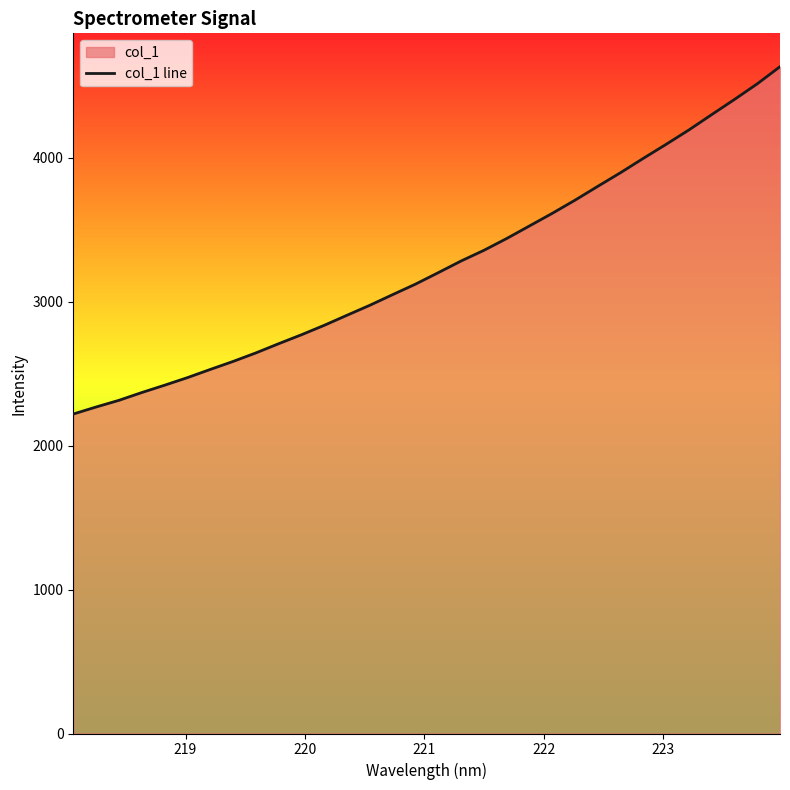

What is the minimum value shown in the chart?

2220.2